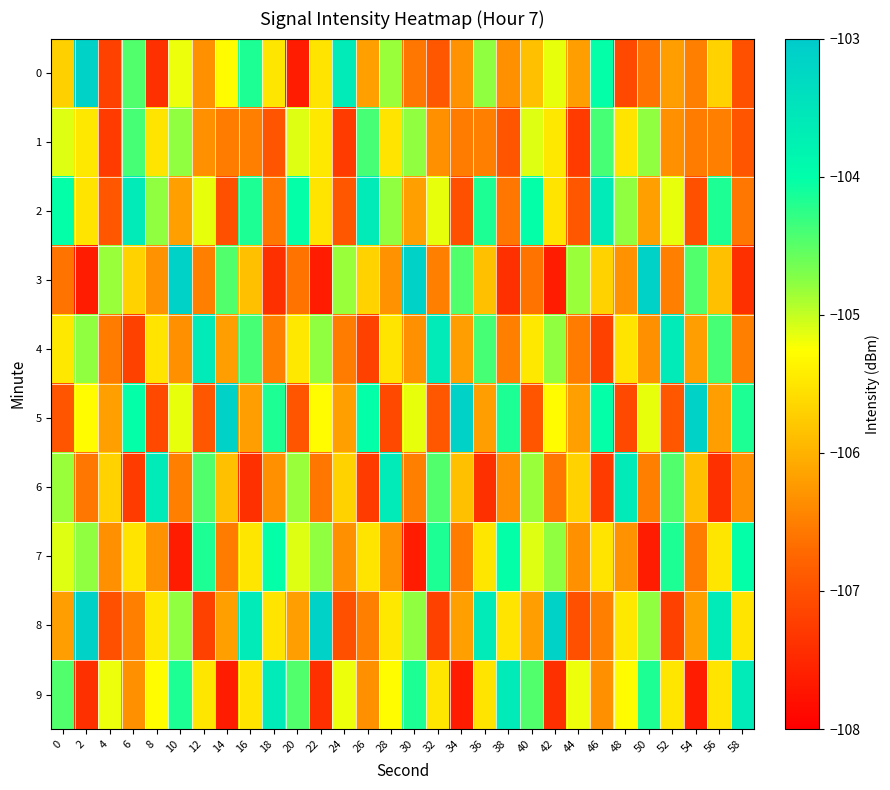

Between 24 and 30, which is larger?

24